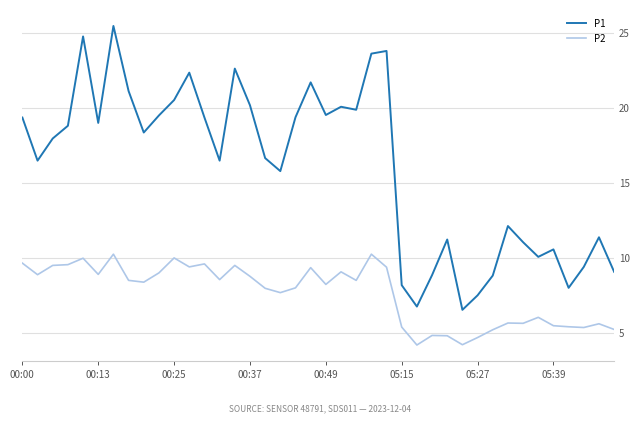

True or false: P1 and P2 intersect in this chart.

False